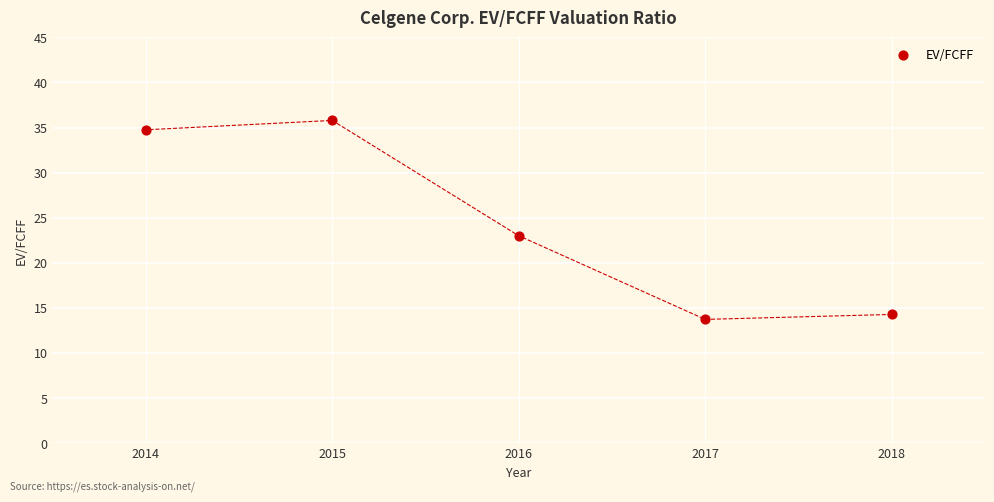

What Y value in the scatter plot is closest to 24?

23.0